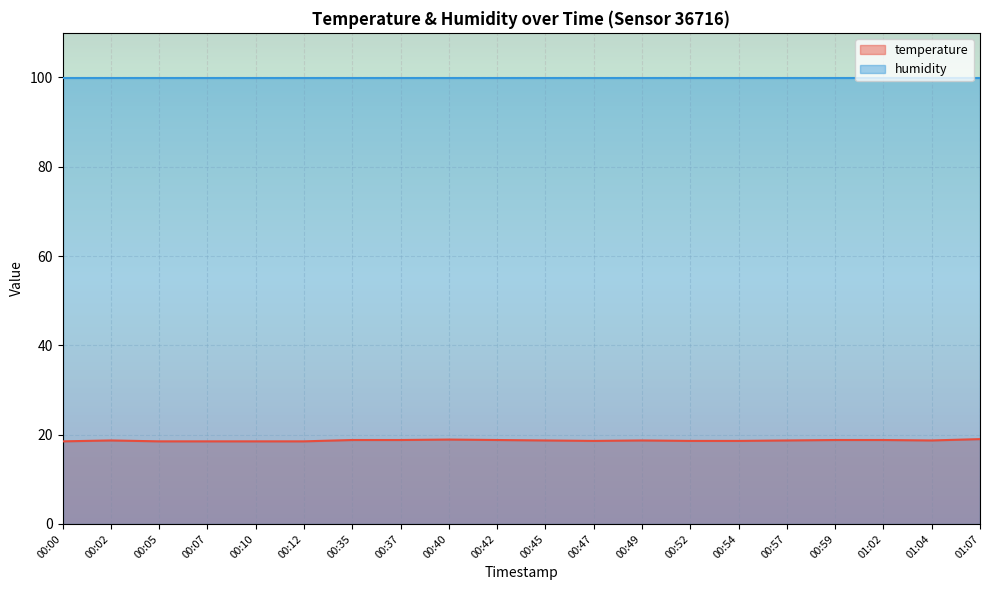

What is the difference between the second highest and minimum values?

0.4